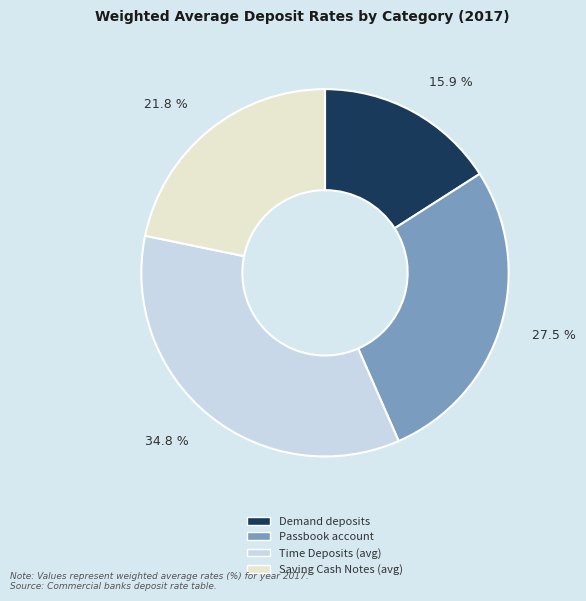

Combined, what portion of the pie is Passbook account and Demand deposits?

43.4%